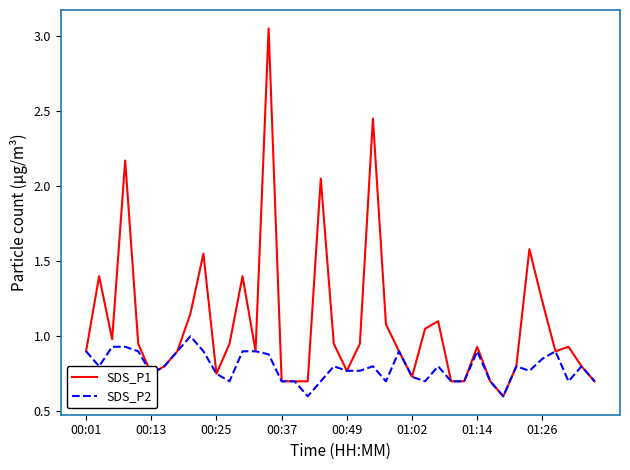

What is the smallest value displayed?

0.6